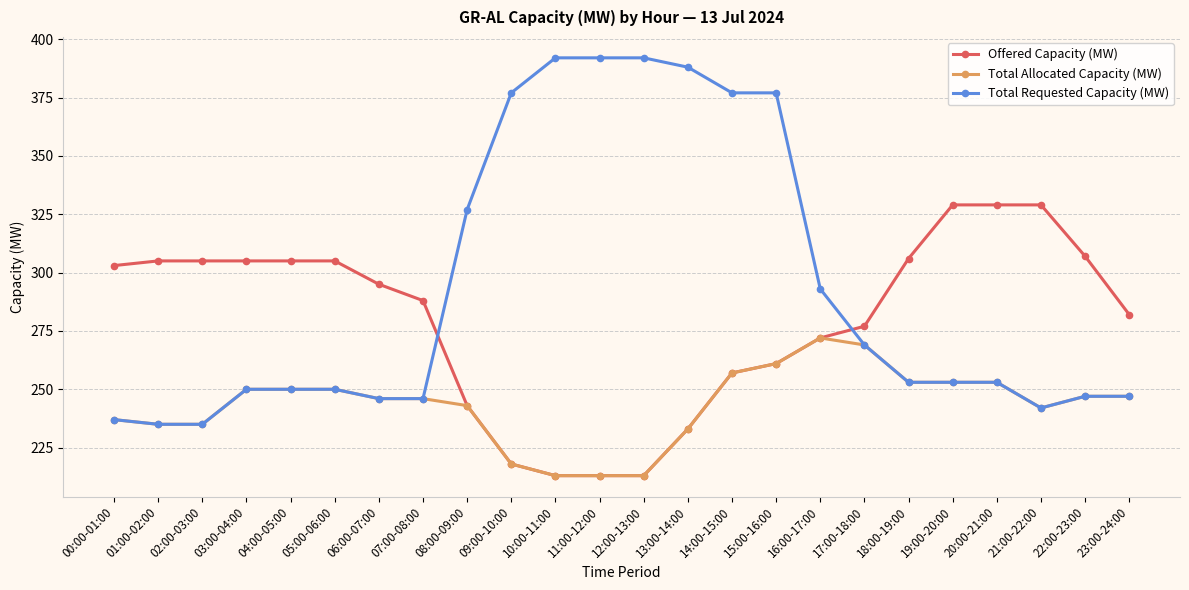

What is the difference between the second highest and second lowest values in the Total Requested Capacity (MW) series?

157